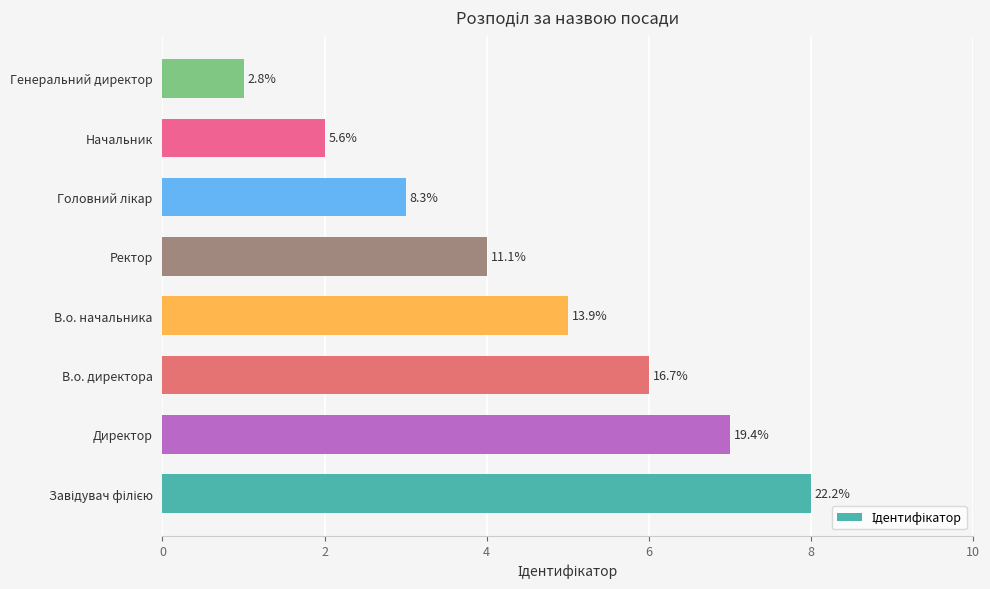

Are the bars horizontal?

Yes